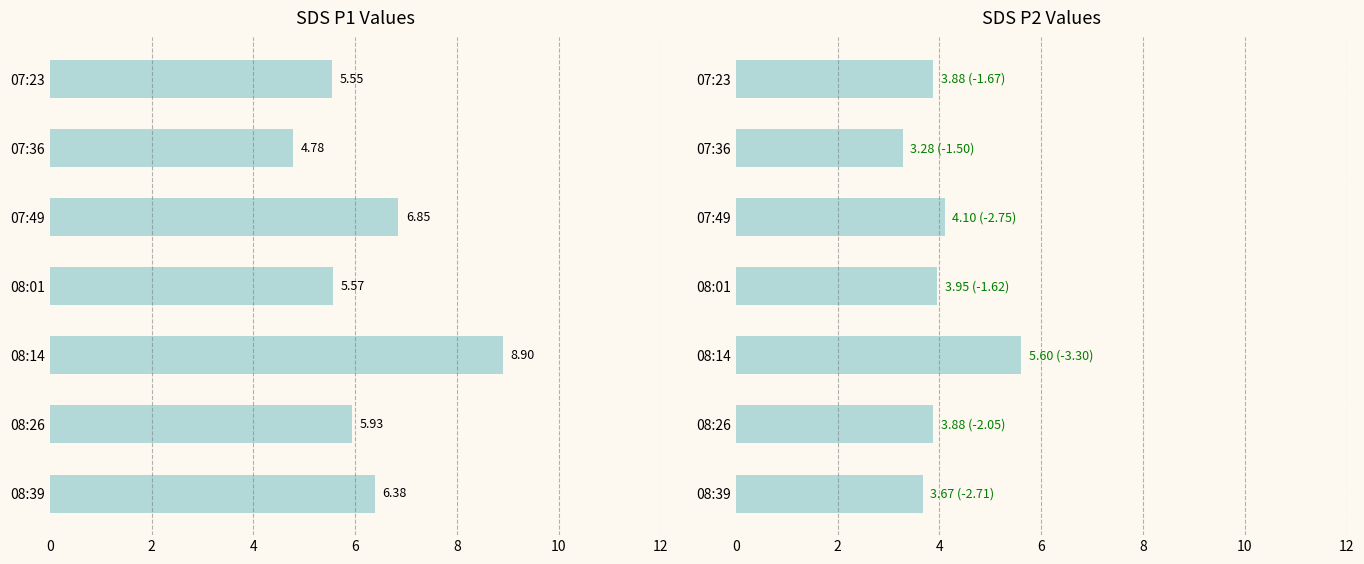

What is the value of the SDS_P1 bar at the 5th from the left?

8.9